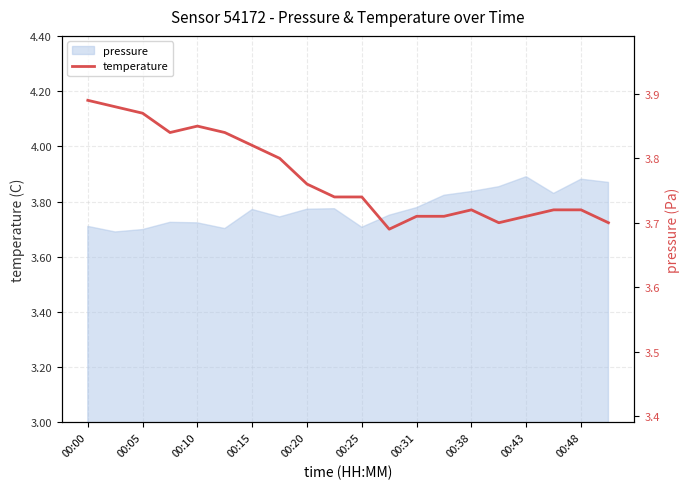

Reading left to right, extract all data points from this chart.

3.9	3.9	3.9	3.8	3.9	3.8	3.8	3.8	3.8	3.7	3.7	3.7	3.7	3.7	3.7	3.7	3.7	3.7	3.7	3.7